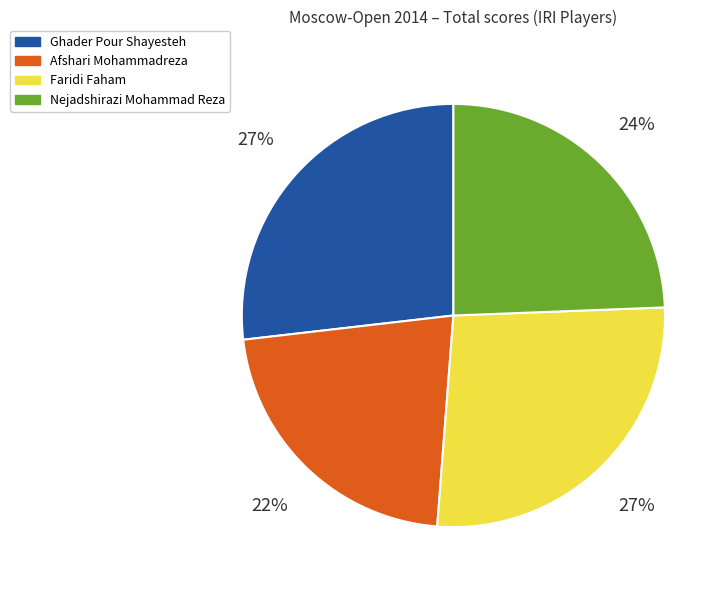

Is the sum of Ghader Pour Shayesteh and Faridi Faham greater than half?

Yes